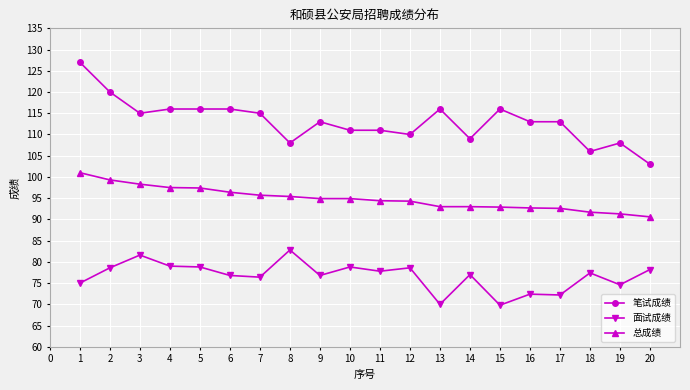

What is the value of the 面试成绩 point at the 17th from the left?

72.2